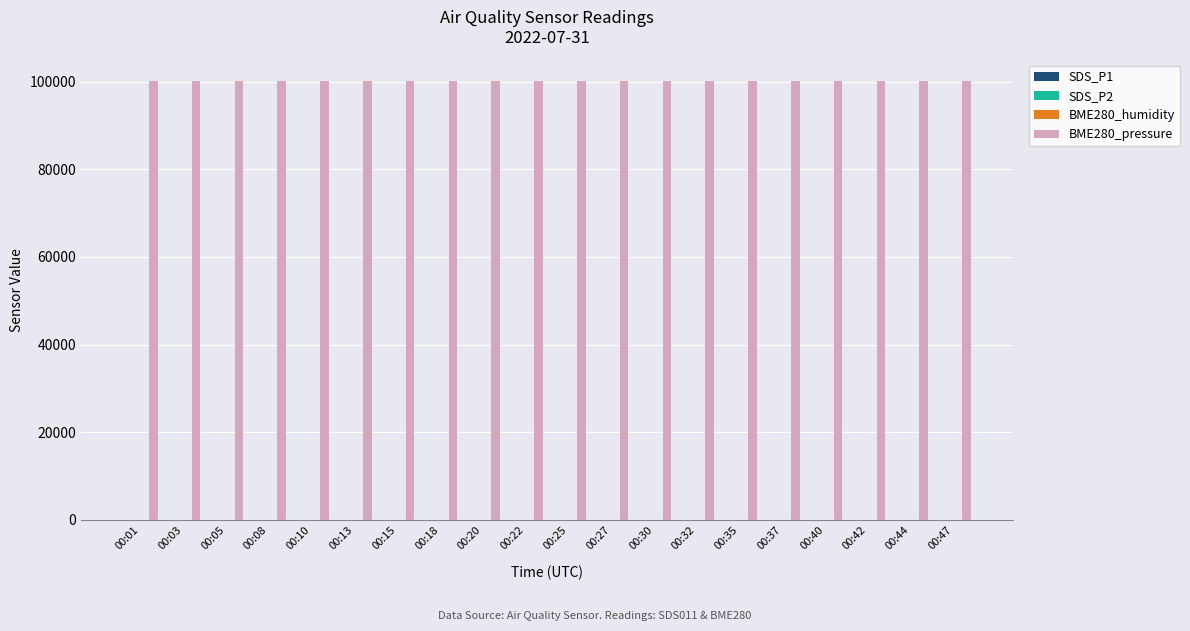

Which series has the largest total across all categories?

BME280_pressure